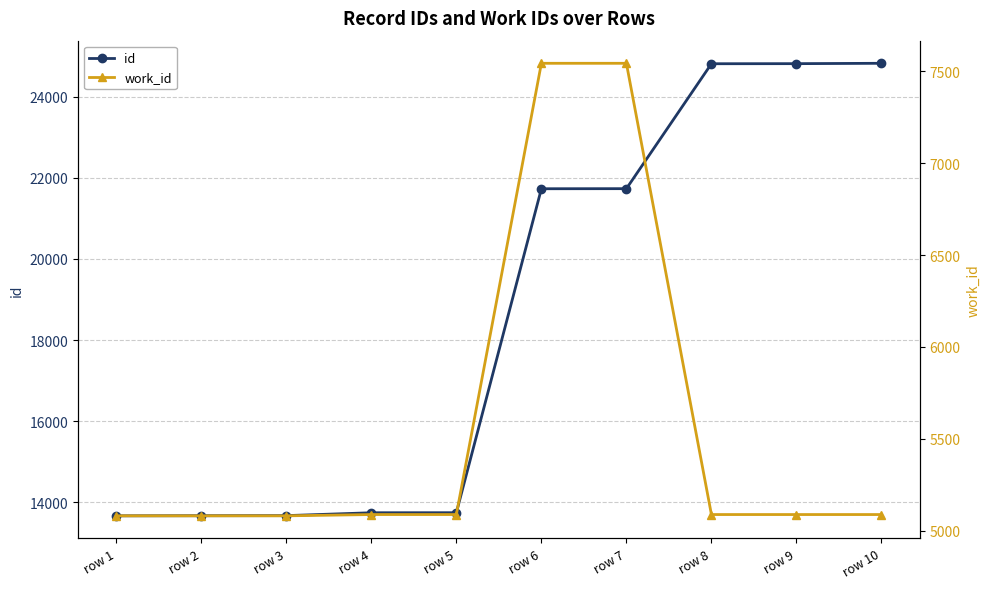

What is the value of the work_id point at the 4th from the left?

5088